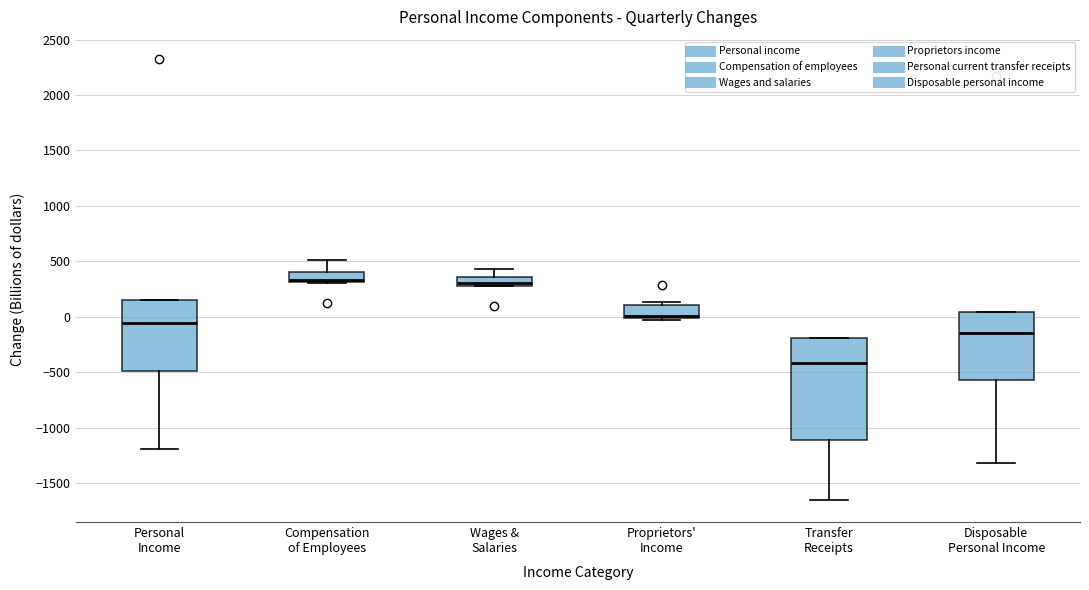

Reading left to right, read every box against the y-axis: the position of its median line, the range the box covers, and the ends of its whiskers. The values are not printed on the chart, so give them approximately, as read against the axis.

Personal Income: median -50, box -500 to 150, whiskers -1200 to 150
Compensation of Employees: median 350, box 300 to 400, whiskers 300 to 500
Wages & Salaries: median 300 (just above the box's lower edge), box 300 to 350, whiskers 250 to 450
Proprietors' Income: median 0 (just above the box's lower edge), box 0 to 100, whiskers -50 to 150
Transfer Receipts: median -400, box -1100 to -200, whiskers -1650 to -200
Disposable Personal Income: median -150, box -550 to 50, whiskers -1300 to 50